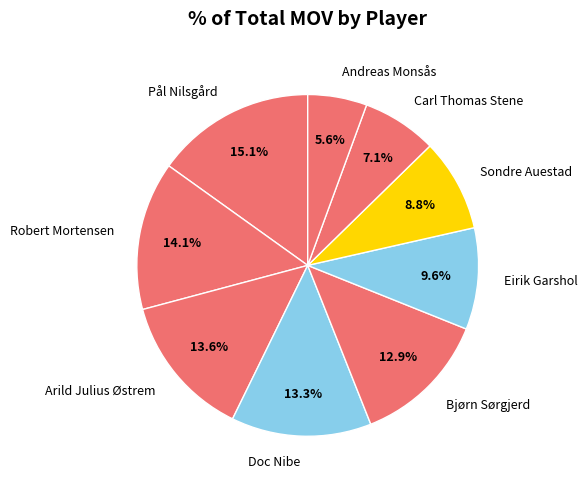

What is the largest slice in the pie chart?

Pål Nilsgård